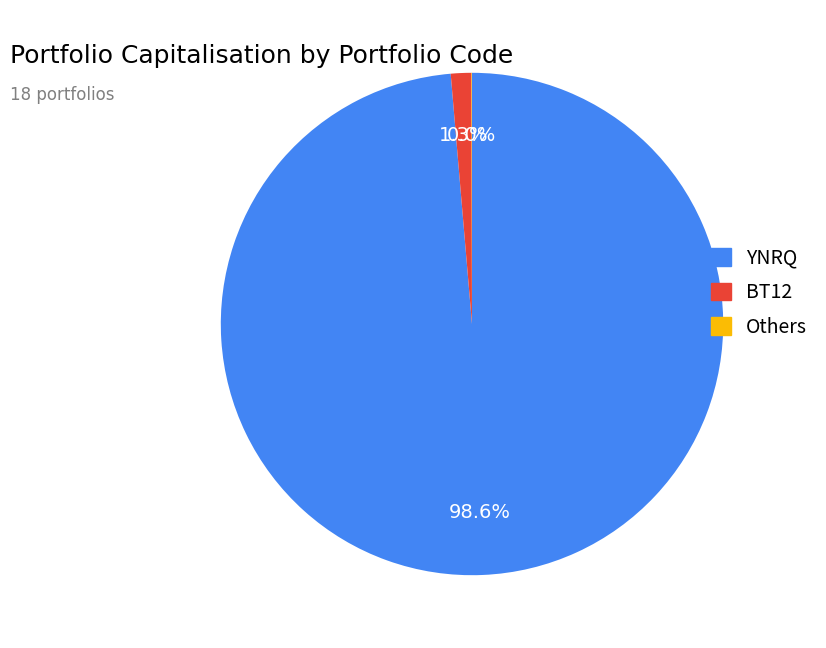

To the nearest percent, what is the average slice percentage?

33%